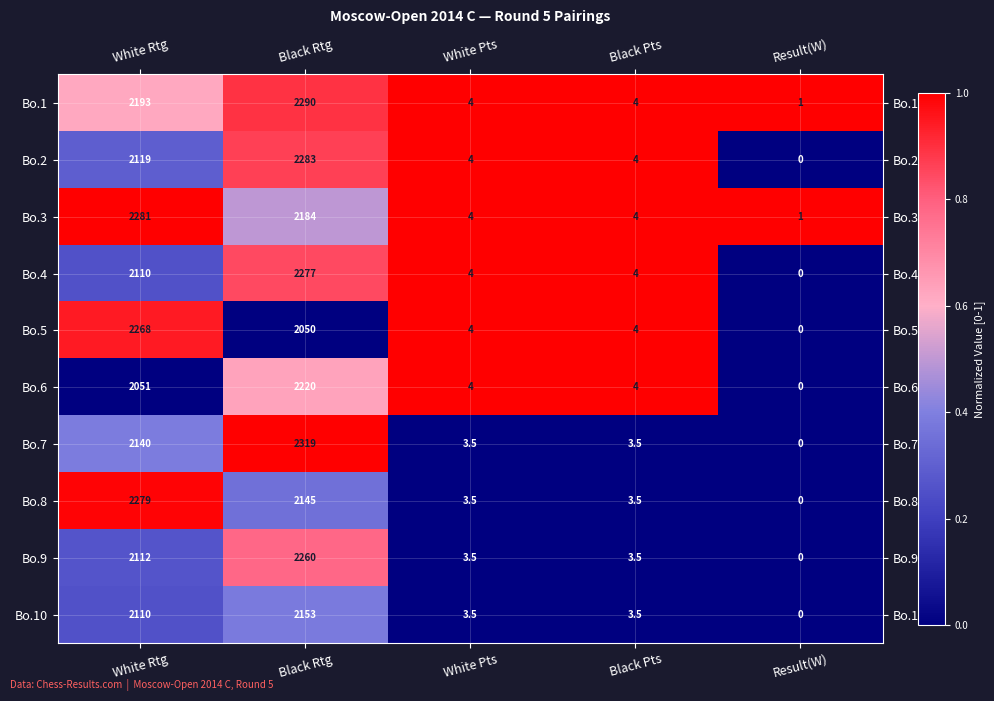

List the series in order of their peak value, highest first.

Bo.7, Bo.1, Bo.2, Bo.3, Bo.8, Bo.4, Bo.5, Bo.9, Bo.6, Bo.10